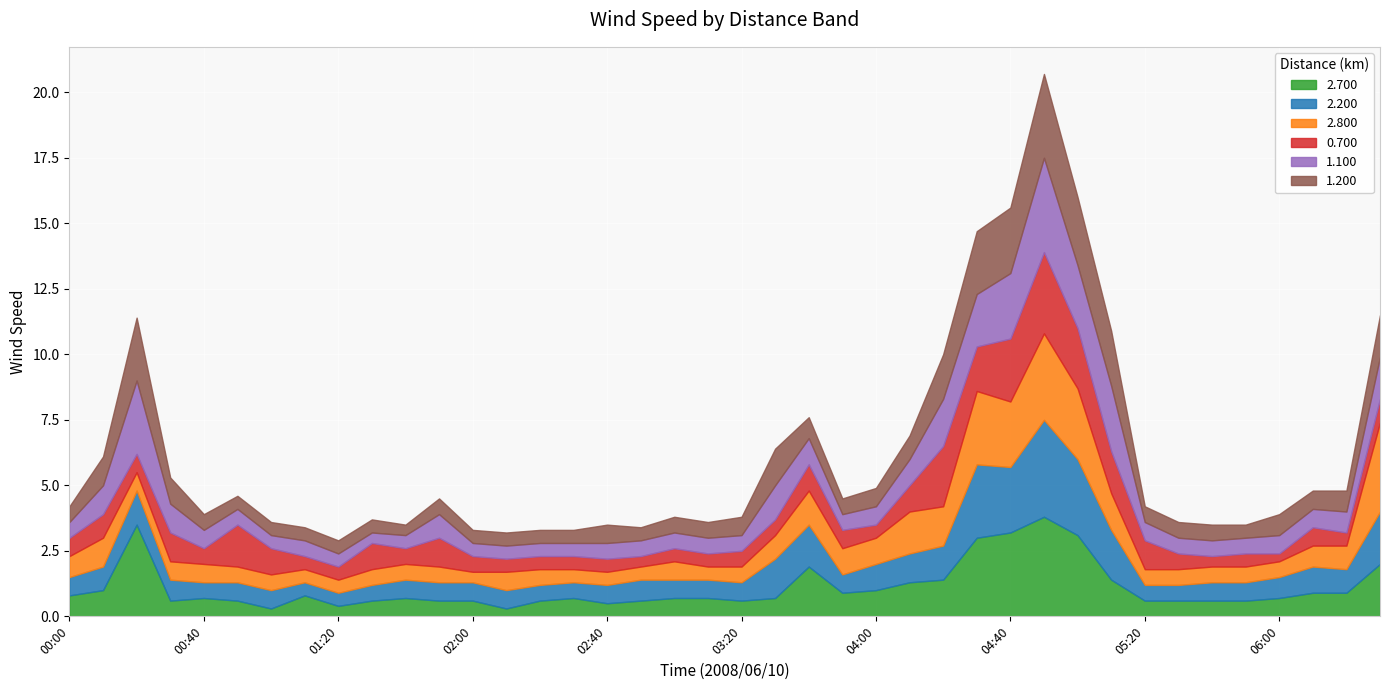

How many categories are shown in the chart?

40